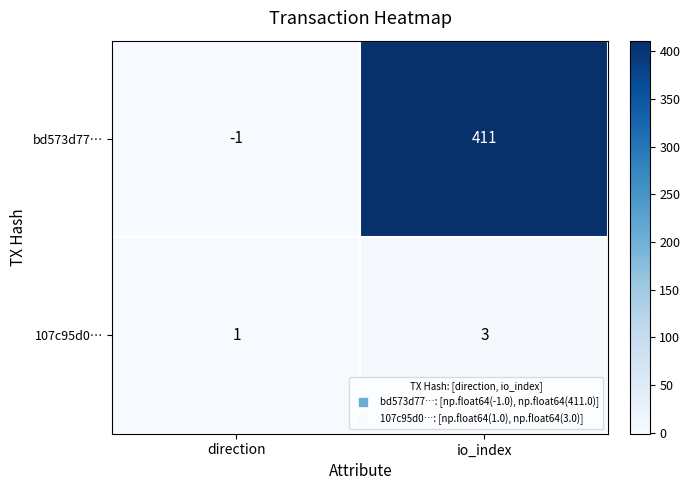

Is it true that 107c95d0… equals 0 at direction?

False